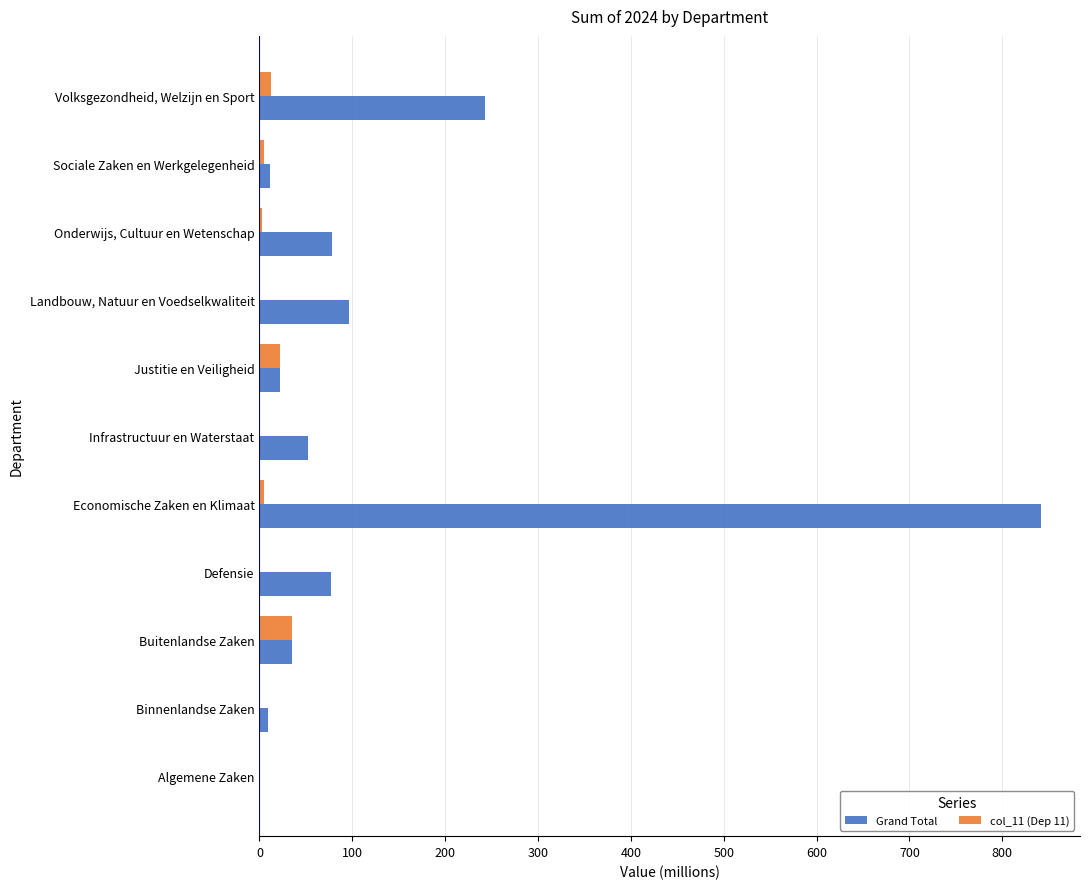

What are all the series names shown in the legend?

Grand Total, col_11 (Dep 11)